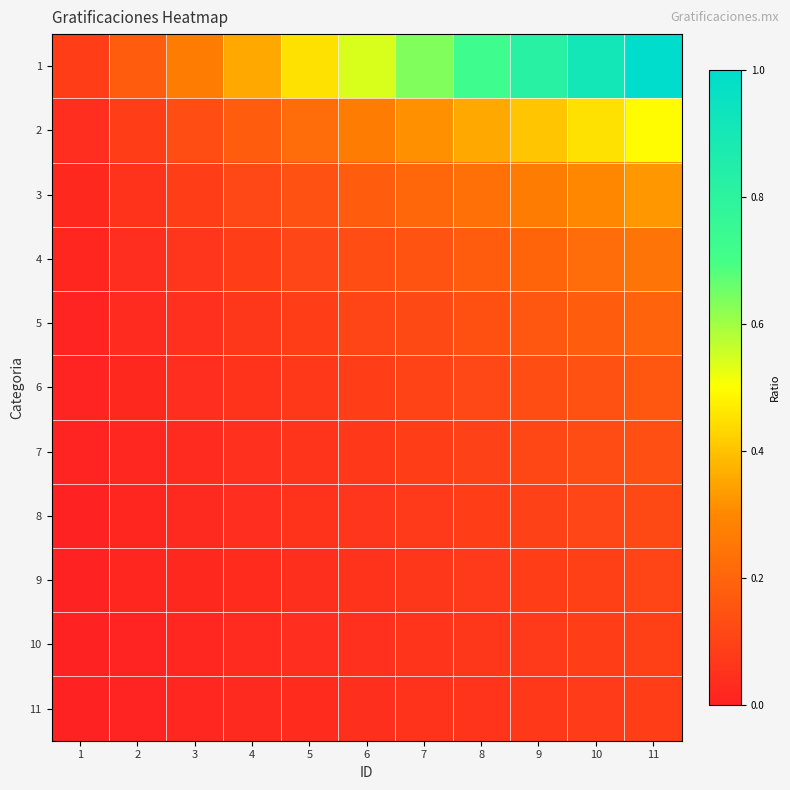

Which series has the largest total across all categories?

1